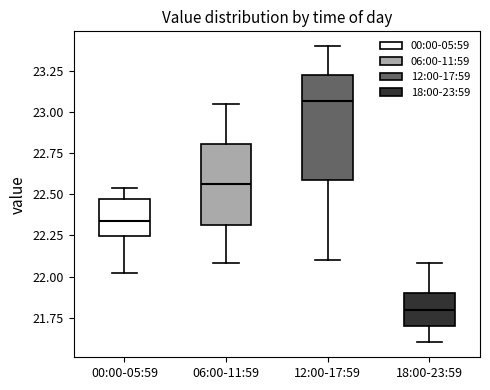

Comparing the boxes themselves (not the whiskers), which one is the tallest?

12:00-17:59